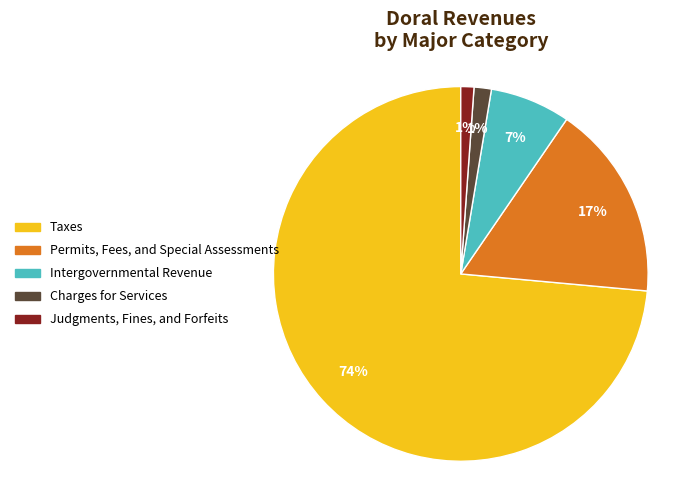

To the nearest percent, what is the average slice percentage?

20%